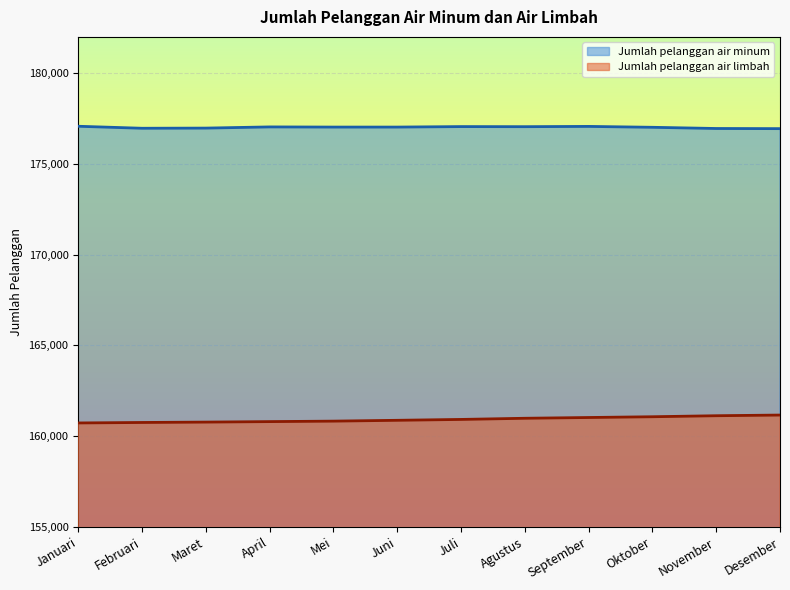

What is the difference between the highest and lowest values at Maret?

16204